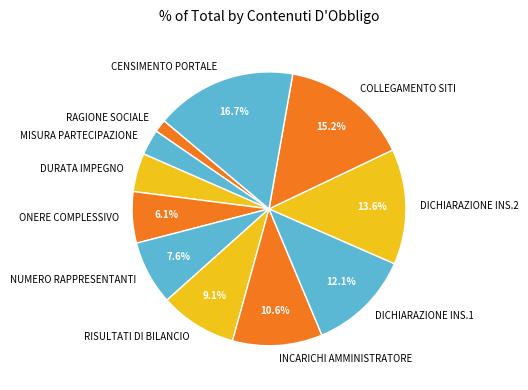

To the nearest percent, what is the average slice percentage?

9%